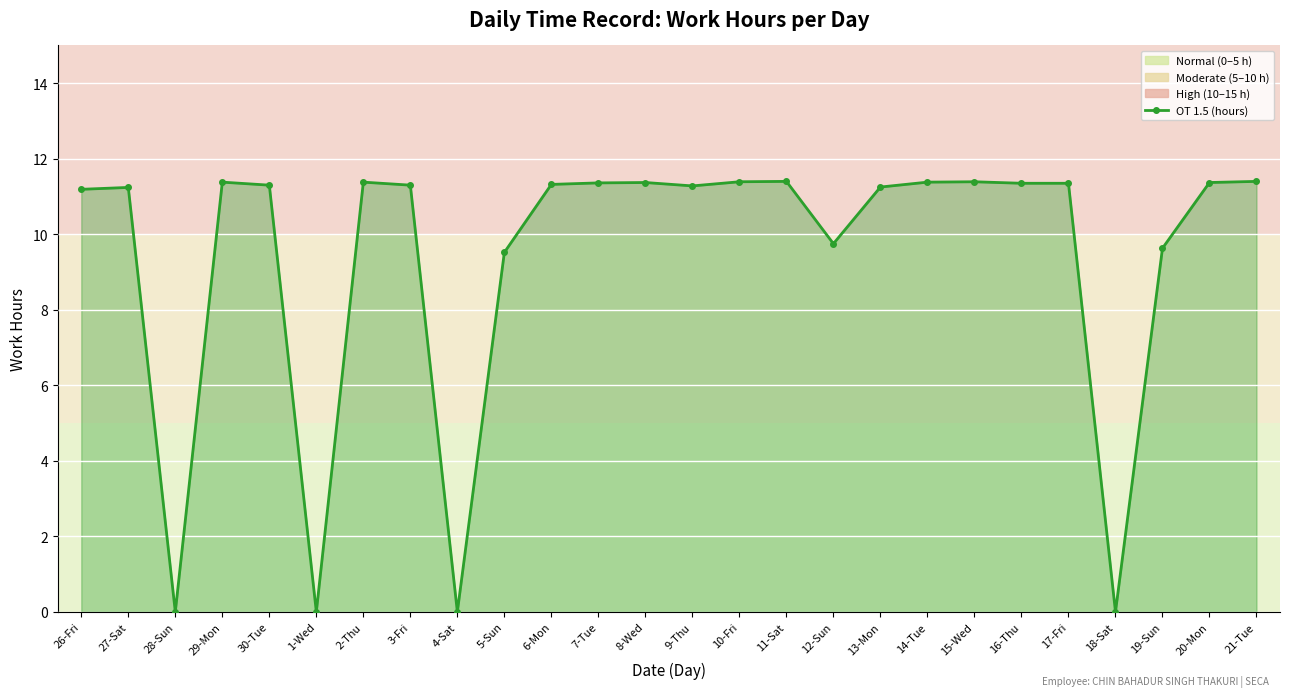

Where is the first local minimum?

28-Sun